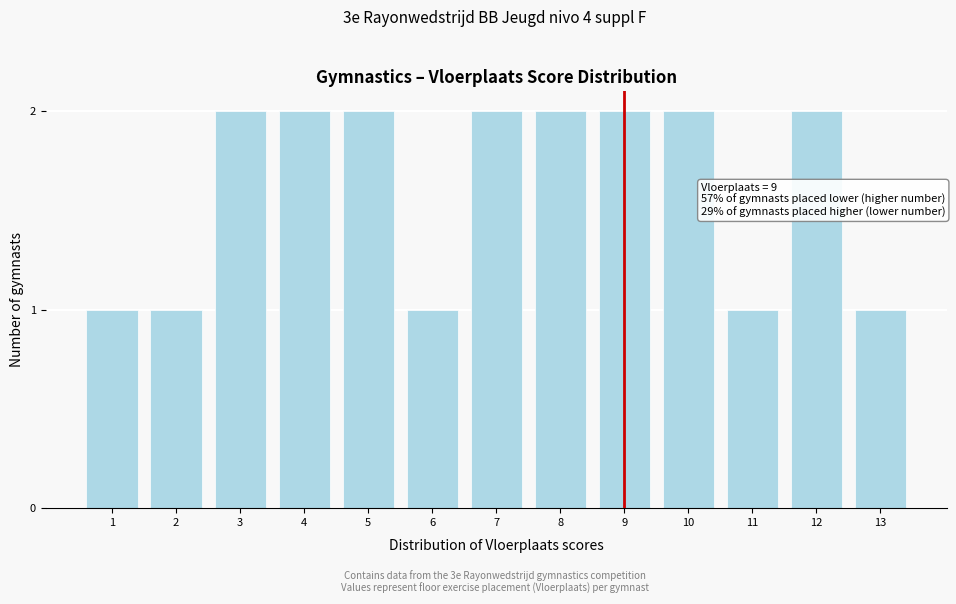

Reading right to left, extract all data points from this chart.

1	2	1	2	2	2	2	1	2	2	2	1	1